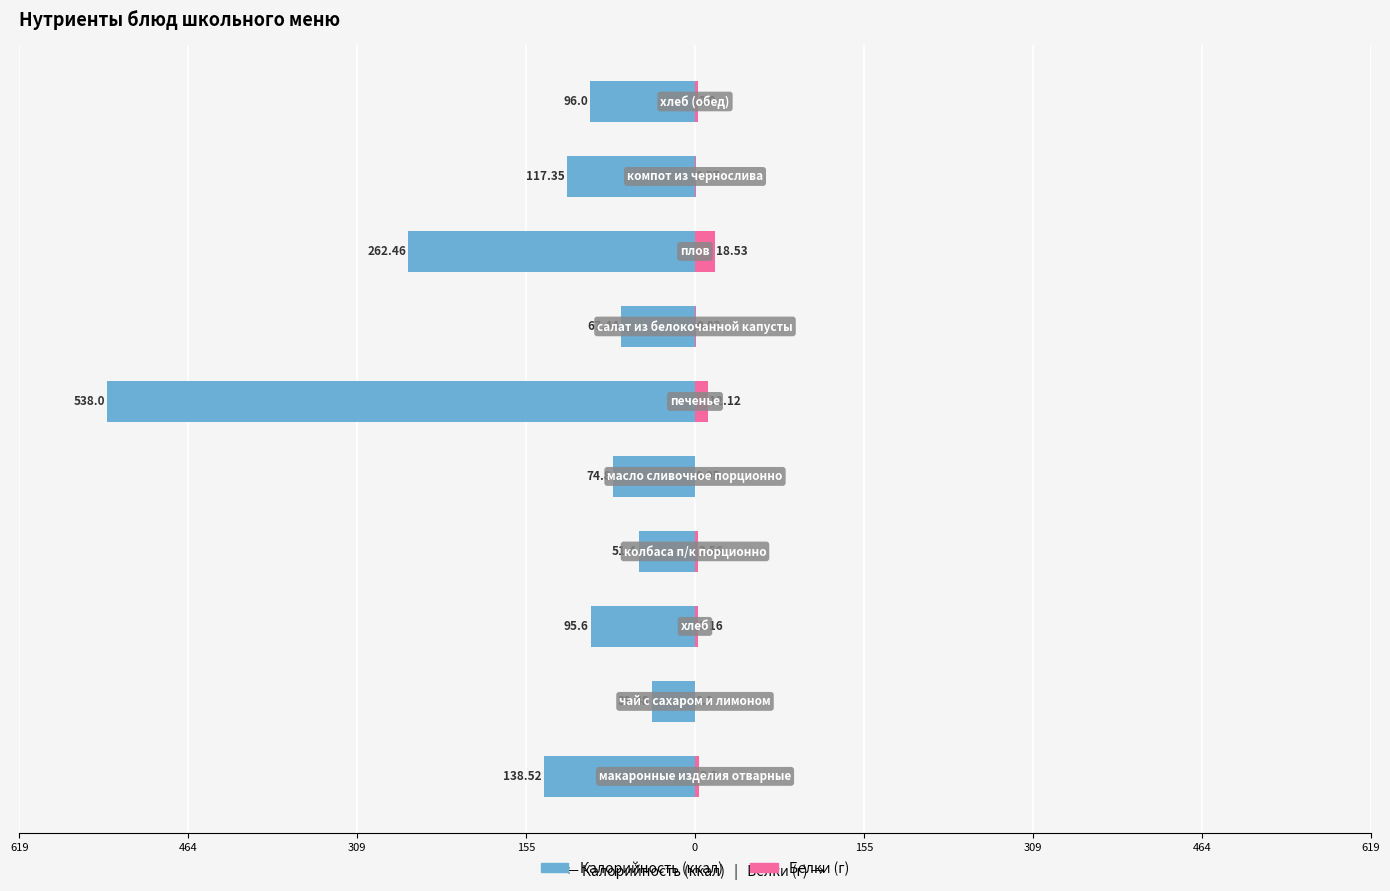

How many bars are there in total?

20